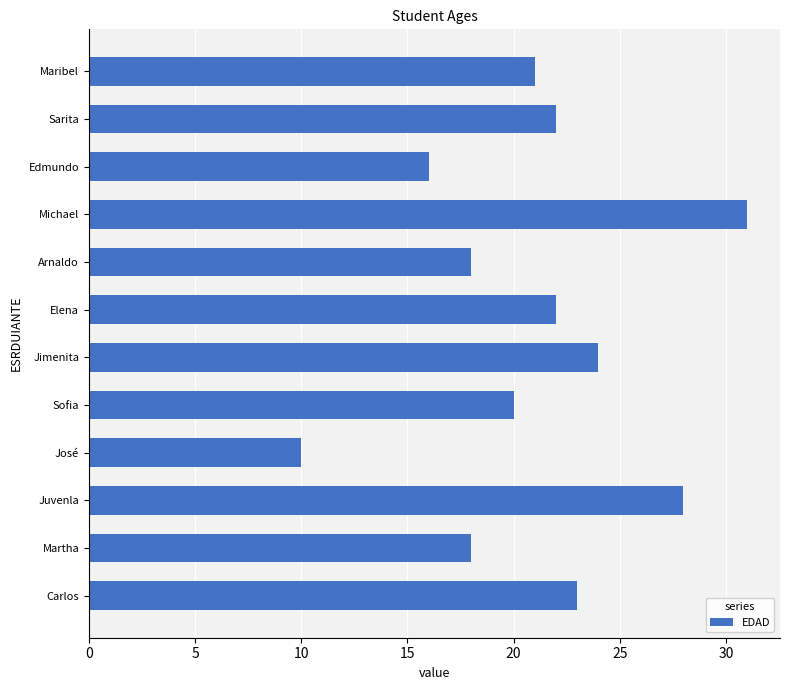

At which category does the chart reach its minimum across all series?

José